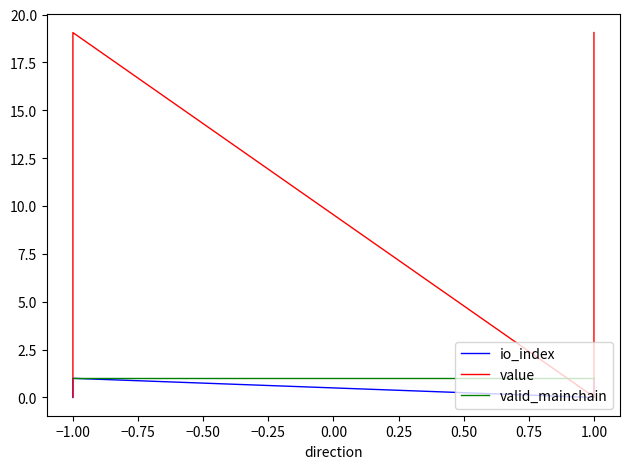

What is the greatest value displayed?

19.1